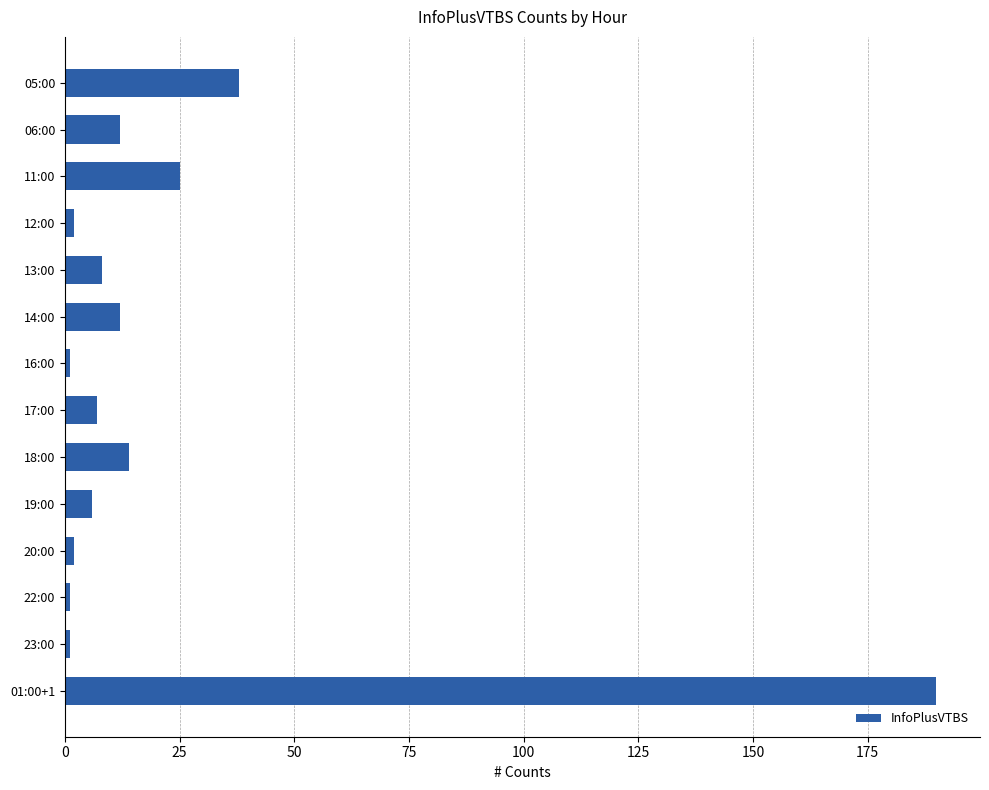

What is the change in value from 05:00 to 17:00?

-31